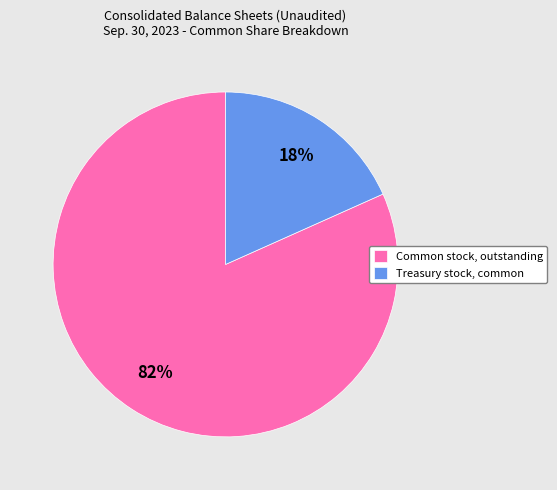

Combined, do Treasury stock, common and Common stock, outstanding account for over 50%?

Yes